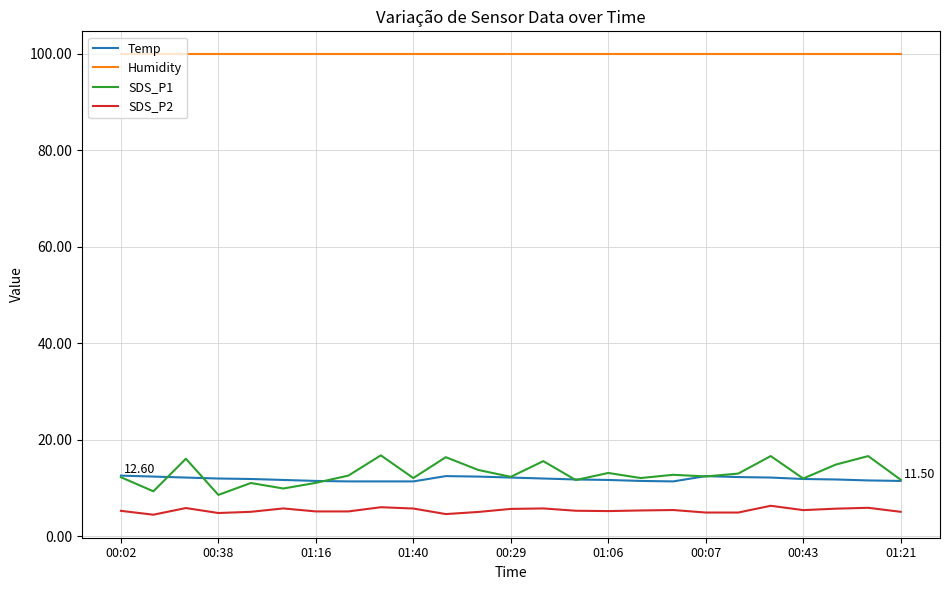

How many distinct data groups are displayed?

4